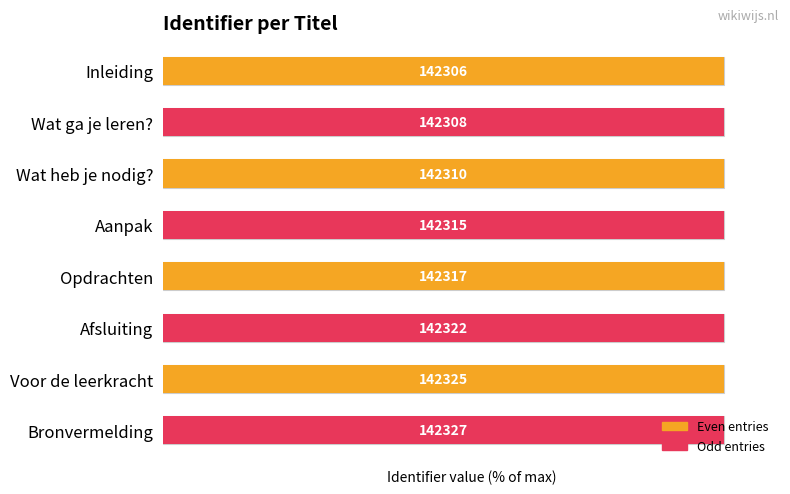

Is it true that the value at Wat ga je leren? is 141.6?

False